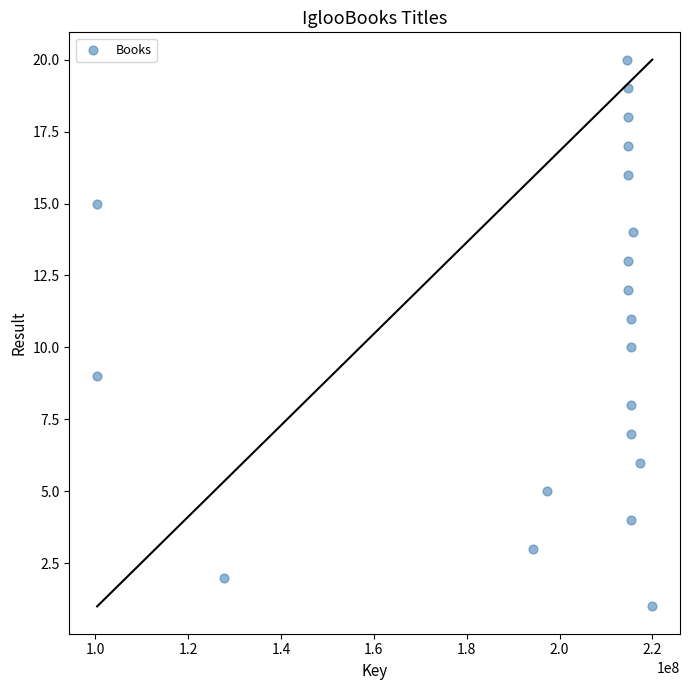

What is the range of X values (max minus min)?

119546249